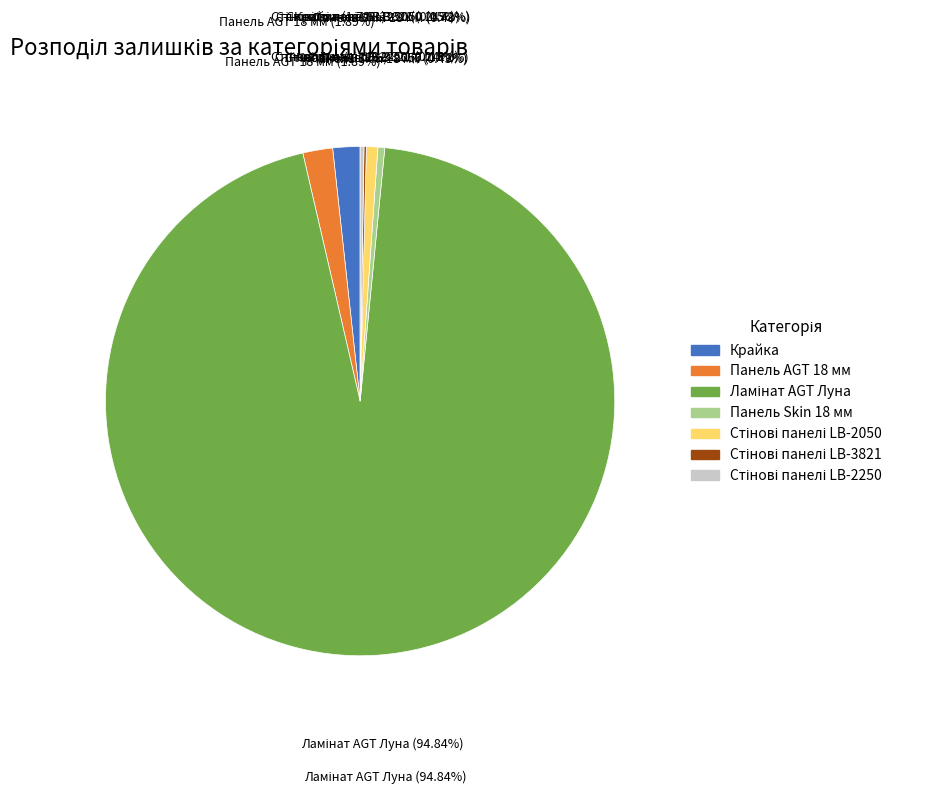

What is the change in value from Ламінат AGT Луна to Стінові панелі LB-3821?

-16417